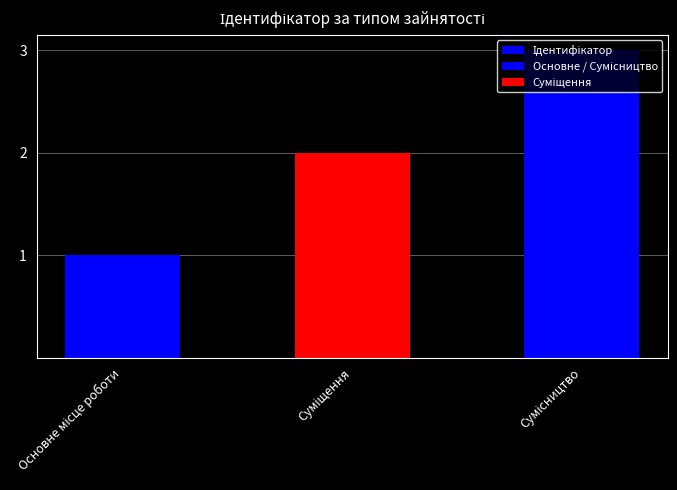

Rank the categories by value from lowest to highest.

Основне місце роботи, Суміщення, Сумісництво